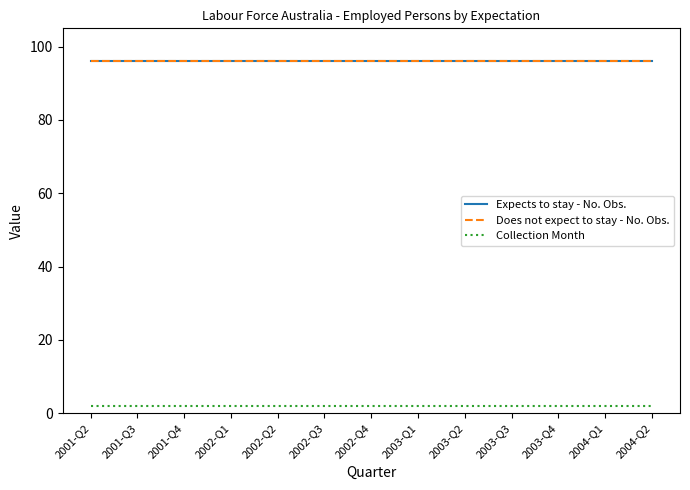

Rank the categories by Does not expect to stay - No. Obs. value from lowest to highest.

2001-Q2, 2001-Q3, 2001-Q4, 2002-Q1, 2002-Q2, 2002-Q3, 2002-Q4, 2003-Q1, 2003-Q2, 2003-Q3, 2003-Q4, 2004-Q1, 2004-Q2